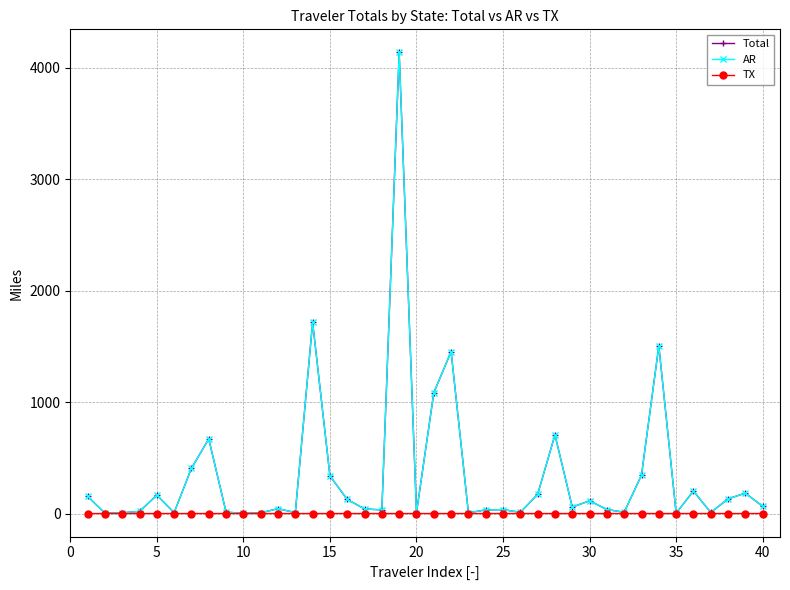

What is the difference between the maximum and minimum values in the AR series?

4134.8